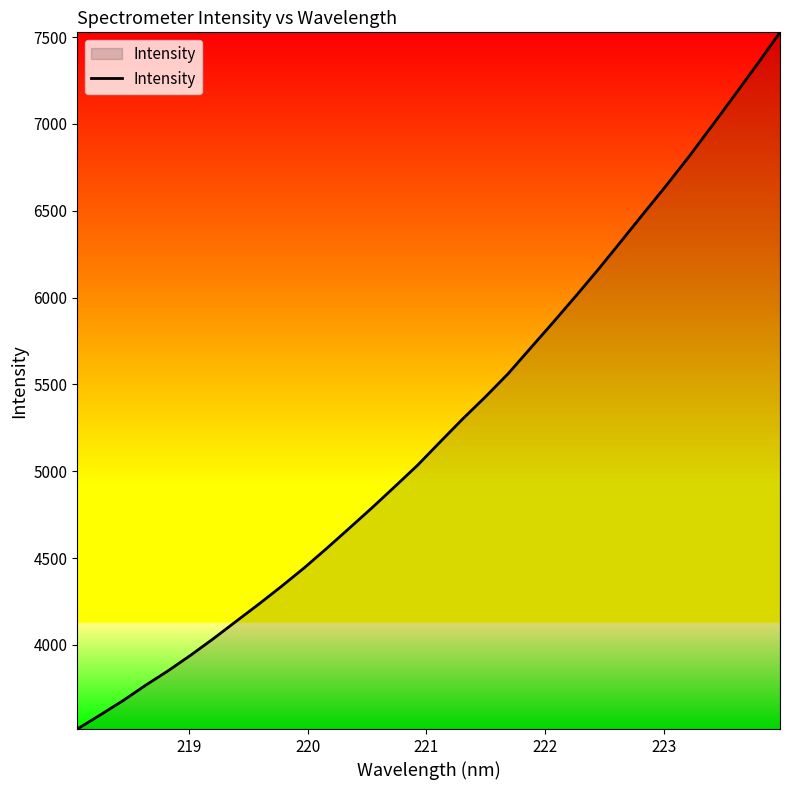

What is the minimum value shown in the chart?

3515.1